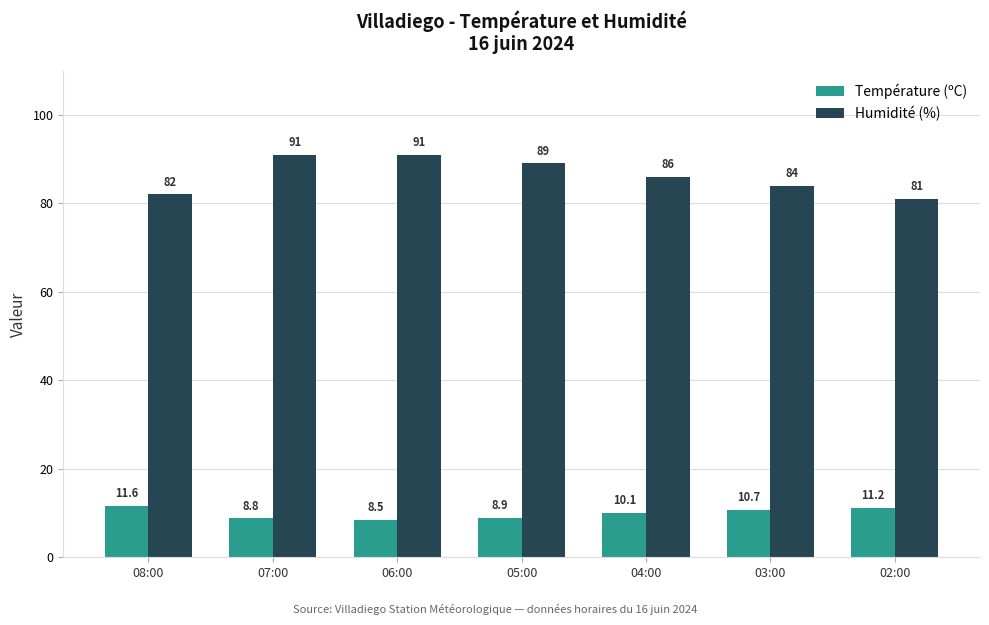

Rank the series by their average value, from highest to lowest.

Humidité (%), Température (ºC)